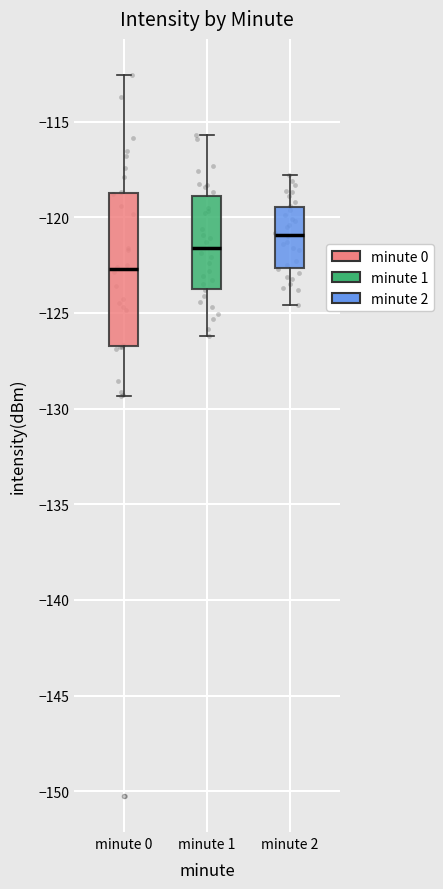

Reading left to right, read every box against the y-axis: the position of its median line, the range the box covers, and the ends of its whiskers. The values are not printed on the chart, so give them approximately, as read against the axis.

minute 0: median -122.5, box -126.5 to -118.5, whiskers -129.5 to -112.5
minute 1: median -121.5, box -123.5 to -119.0, whiskers -126.0 to -115.5
minute 2: median -121.0, box -122.5 to -119.5, whiskers -124.5 to -118.0